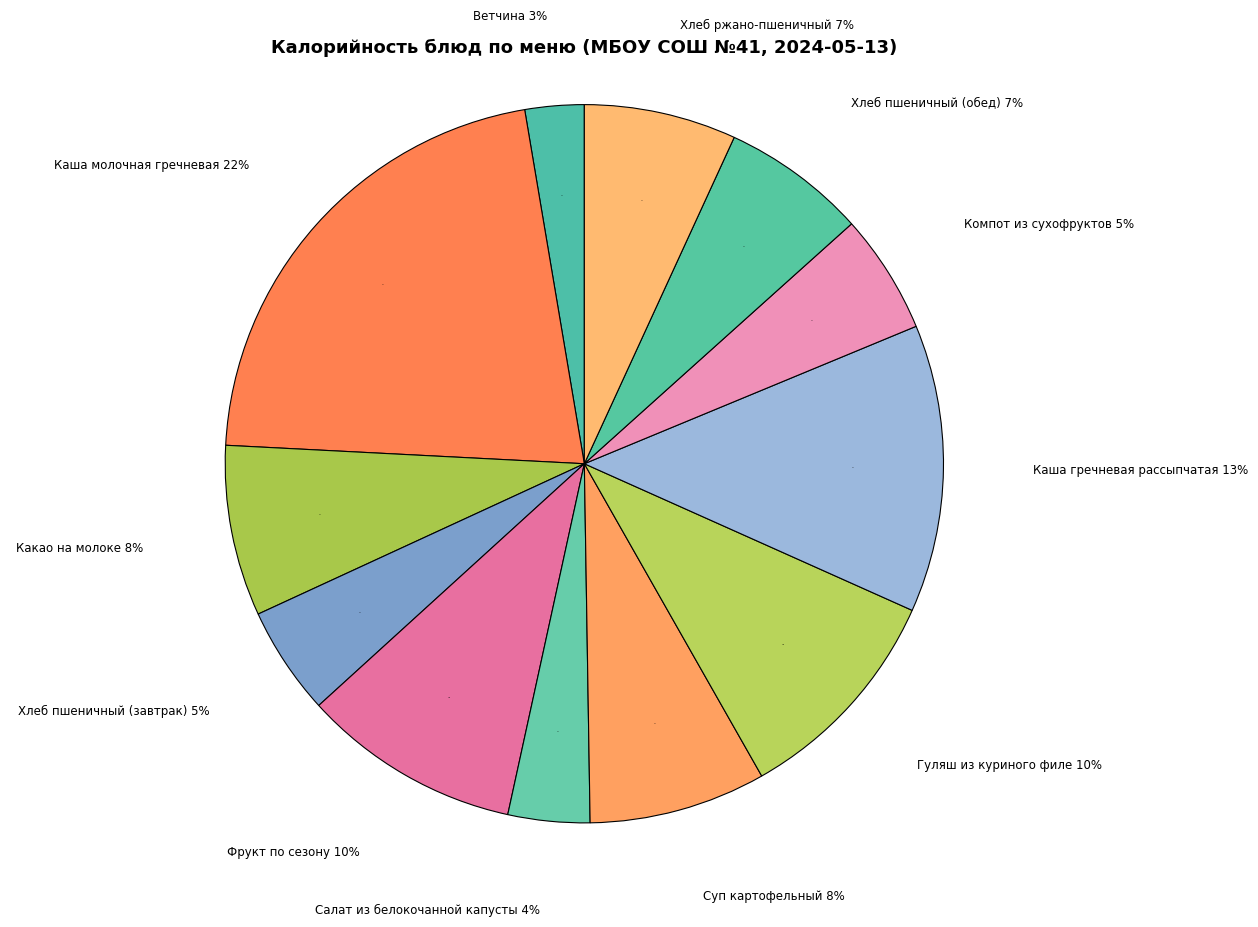

Does Ветчина account for over 50% of the chart?

No